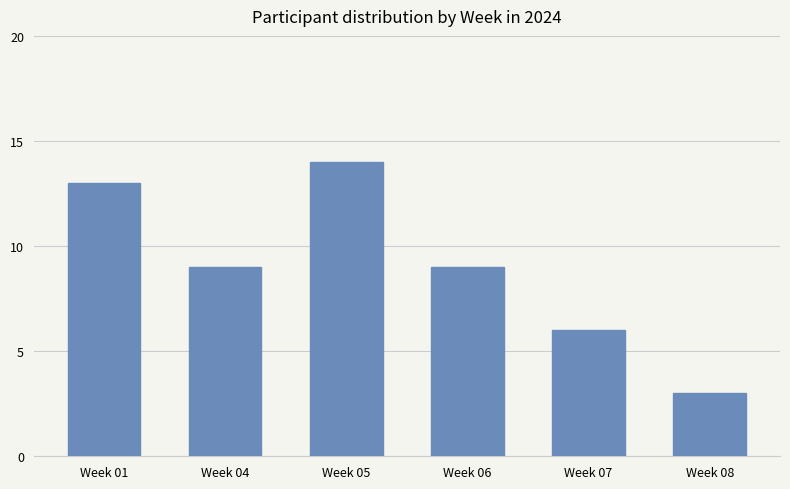

What is the ratio of the value at Week 06 to the value at Week 08?

3.0